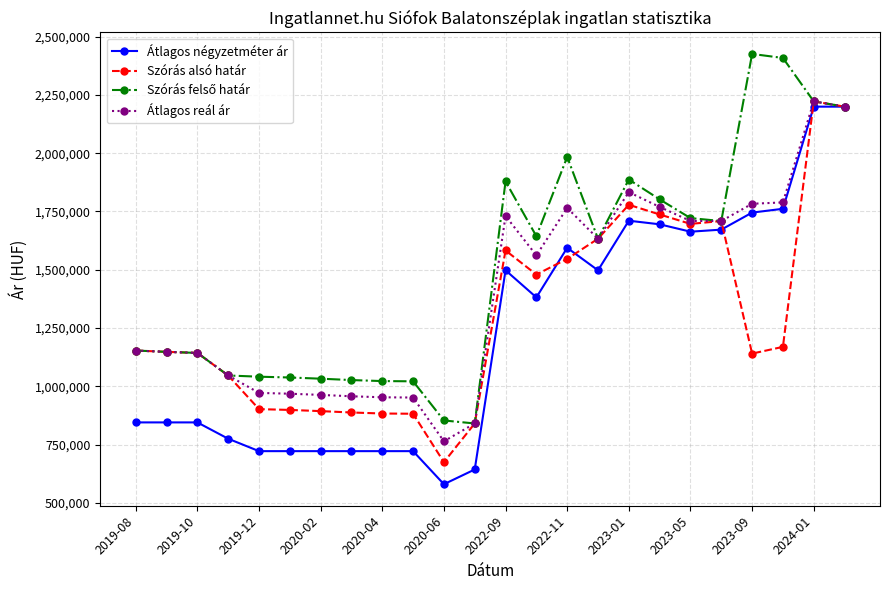

What is the highest value of the Szórás alsó határ series?

2222486